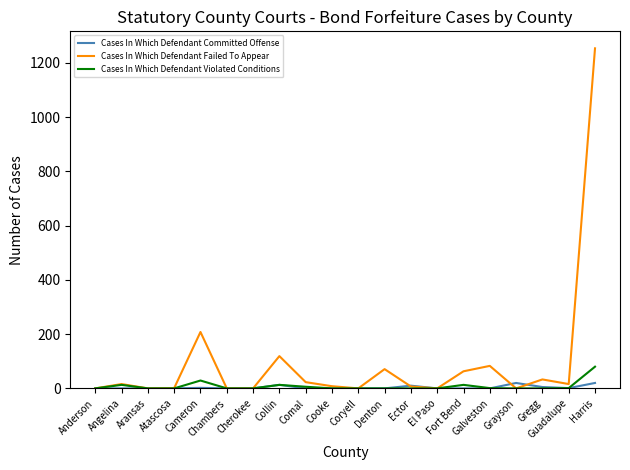

Which series has the largest total across all categories?

Cases In Which Defendant Failed To Appear